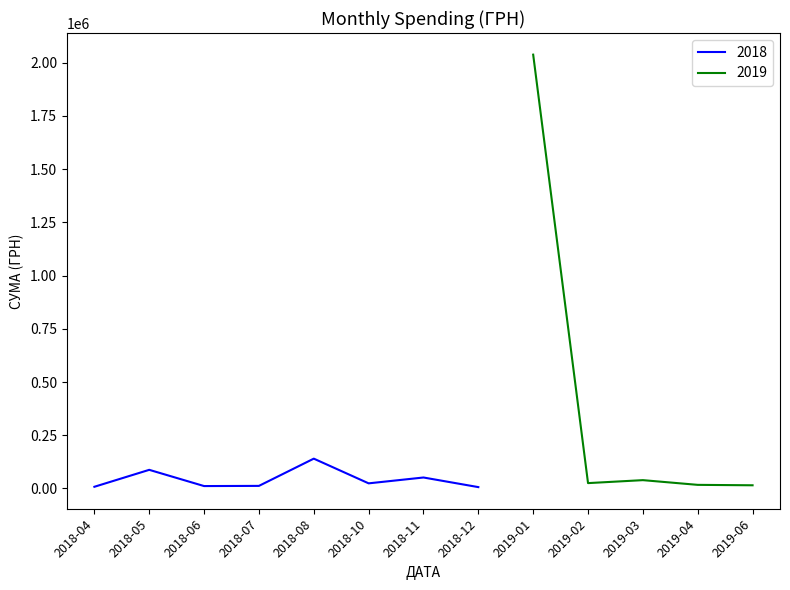

What is the highest value of the 2018 series?

140142.0